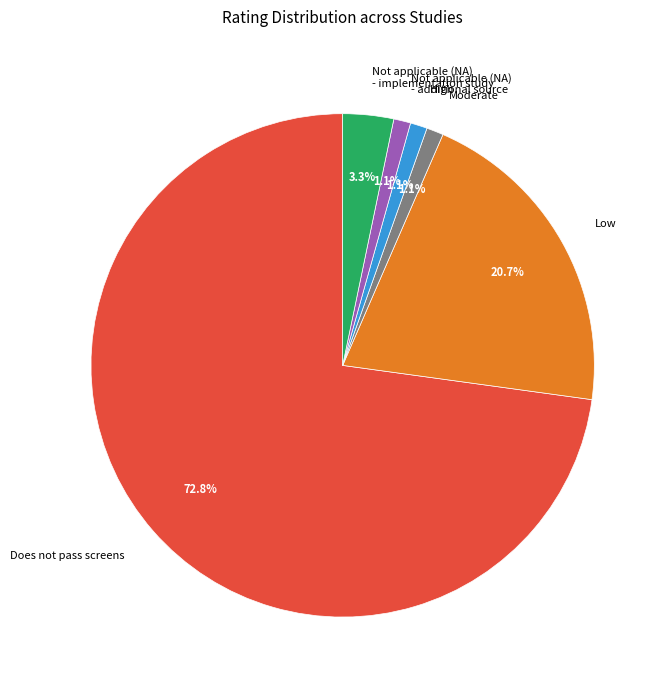

How many segments does this pie chart have?

6